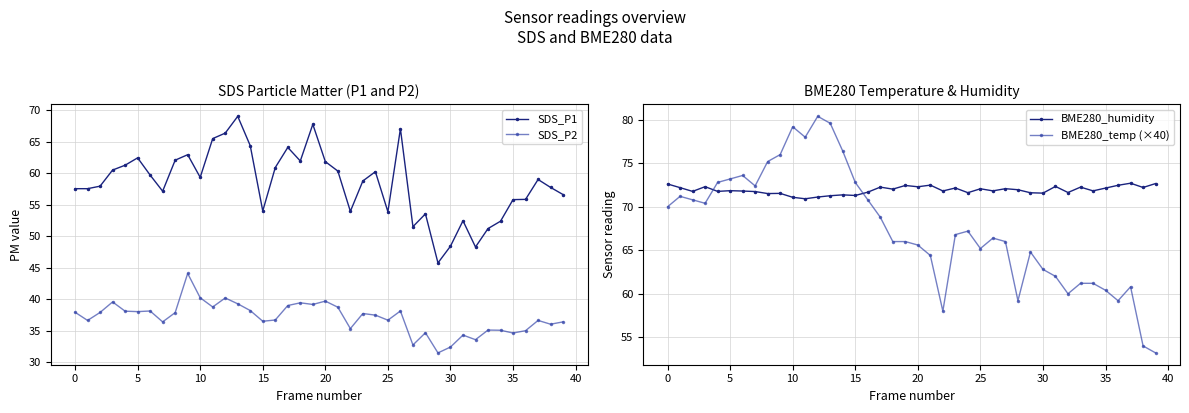

How many series are shown in this chart?

4